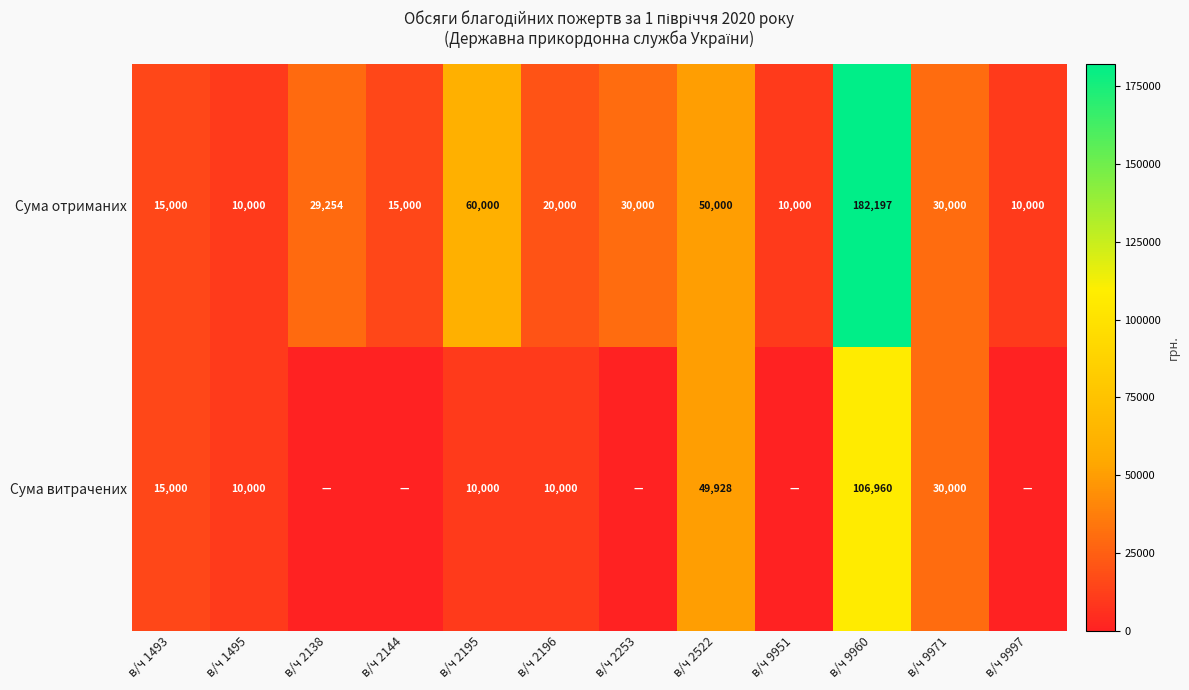

Rank the series at в/ч 2195 from lowest to highest value.

Сума витрачених, Сума отриманих